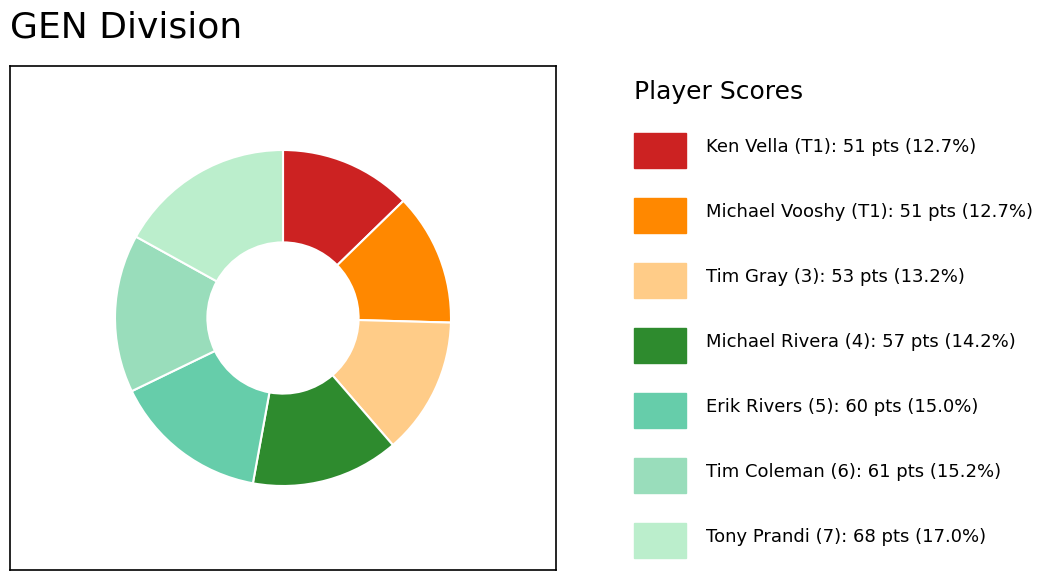

Is there a majority slice in this chart?

No